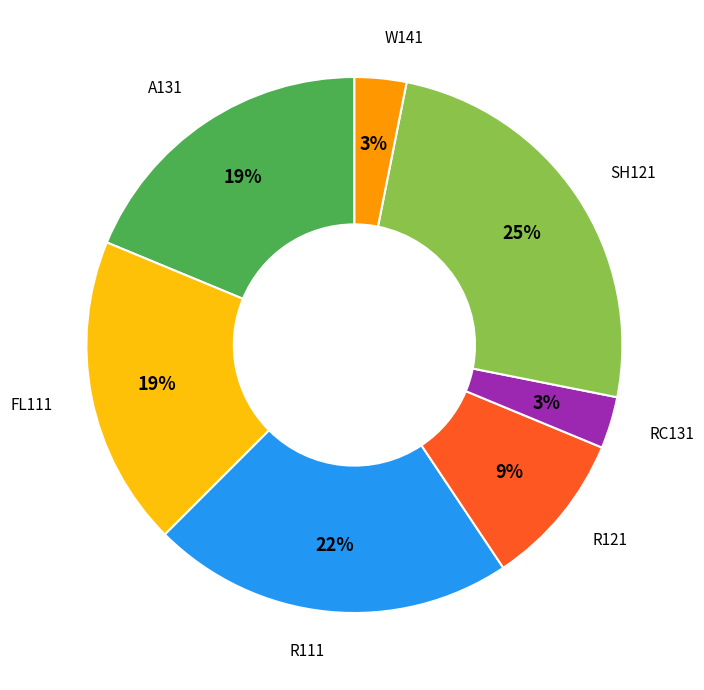

To the nearest percent, what portion does SH121 represent?

25%